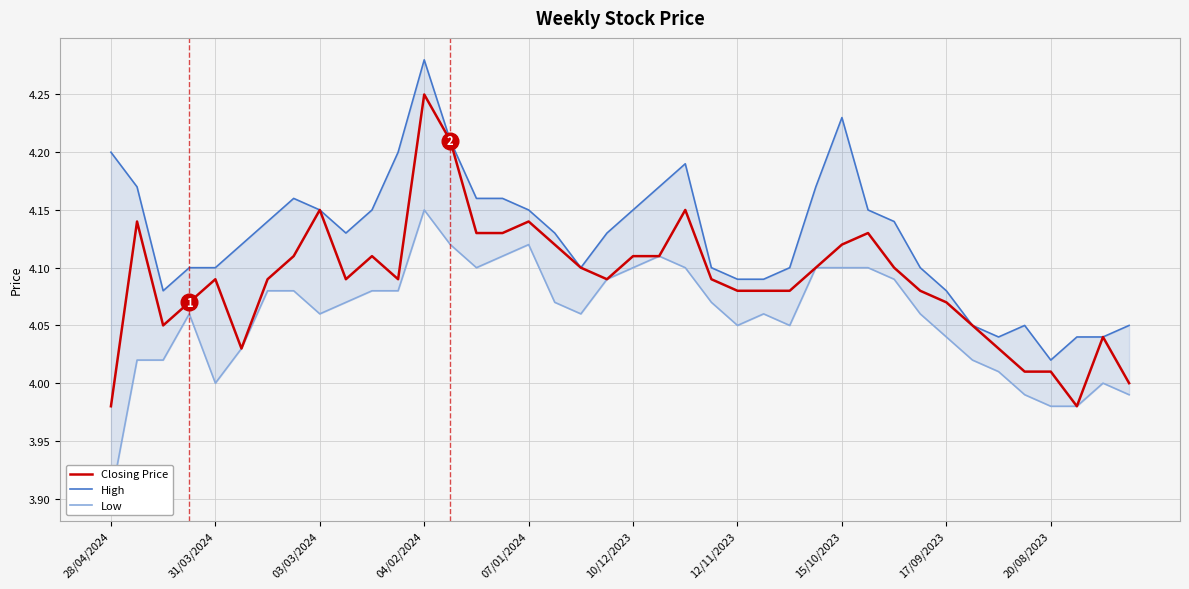

At which label does Closing Price reach its peak?

04/02/2024